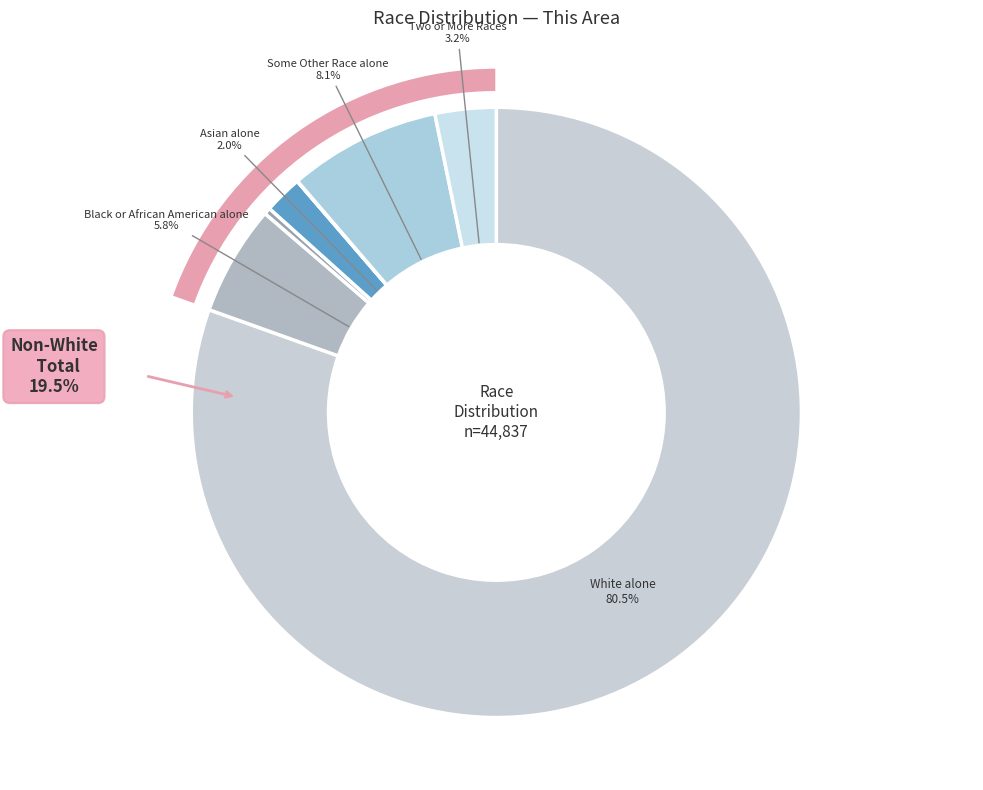

Is there a majority slice in this chart?

Yes